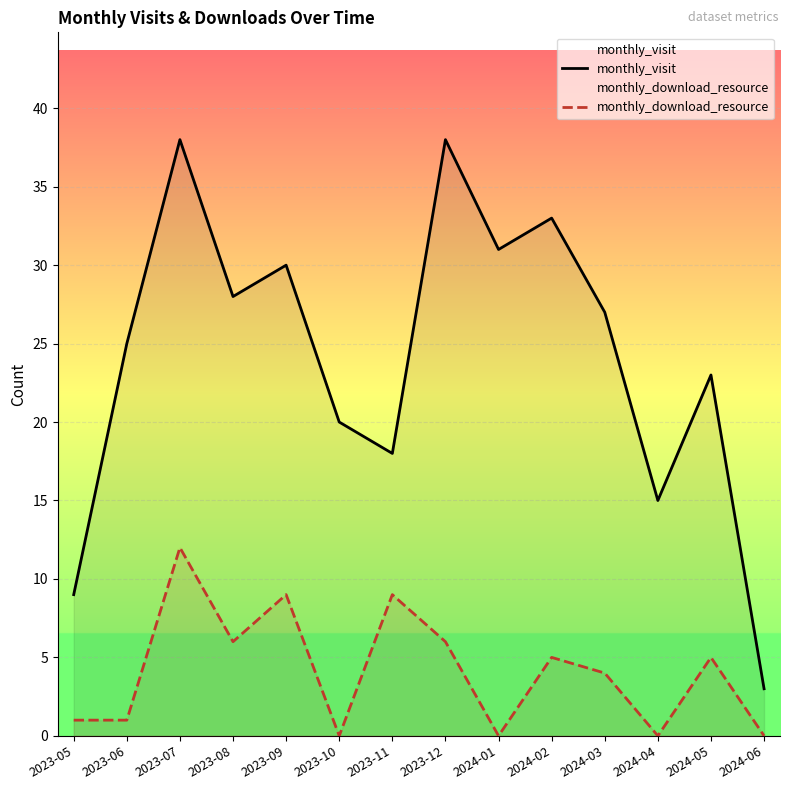

Rank the categories by monthly_visit value from lowest to highest.

2024-06, 2023-05, 2024-04, 2023-11, 2023-10, 2024-05, 2023-06, 2024-03, 2023-08, 2023-09, 2024-01, 2024-02, 2023-07, 2023-12